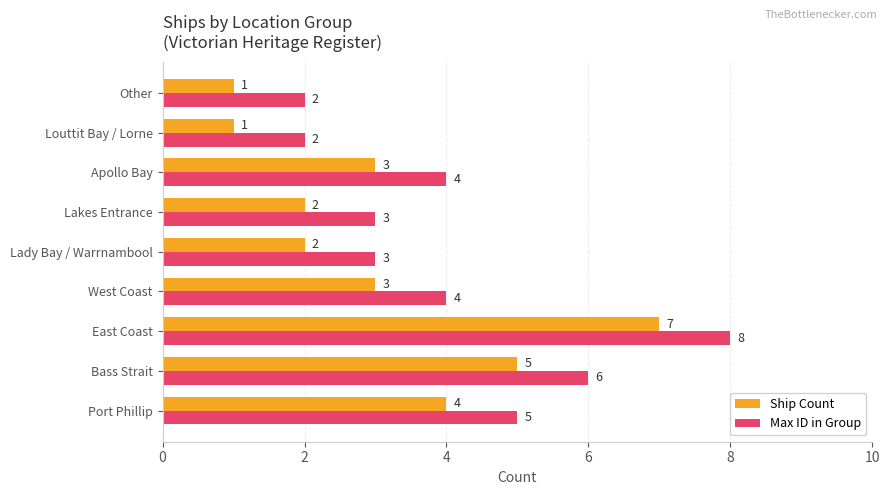

Where is Max ID in Group nearest to the value 5?

Port Phillip